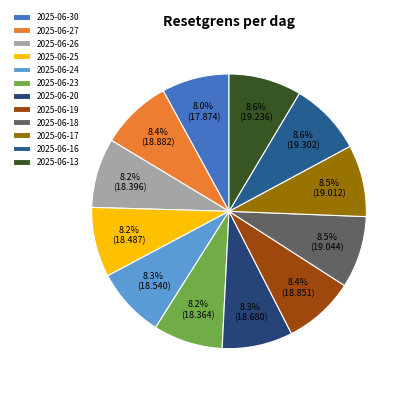

Which category has the biggest portion of the pie?

2025-06-16